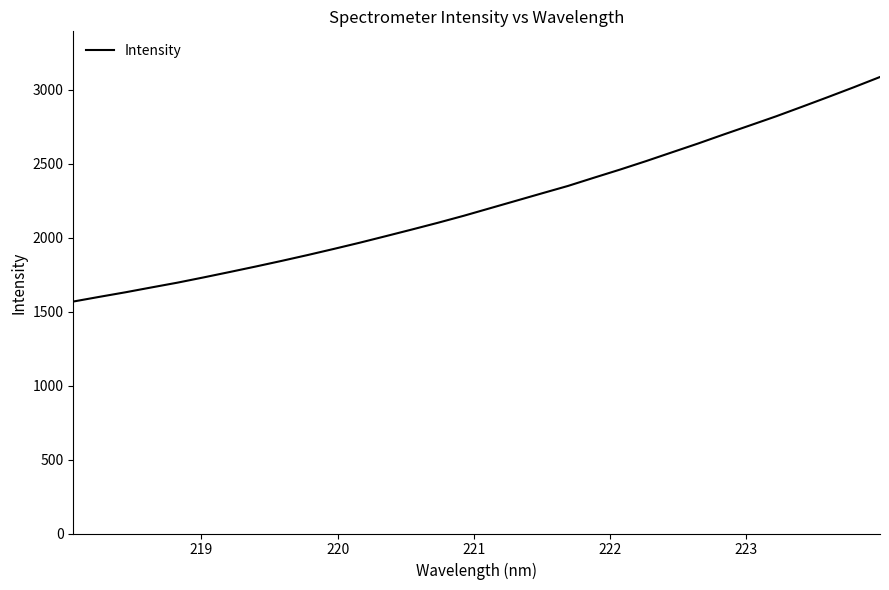

What is the difference between the maximum and minimum values?

1518.5